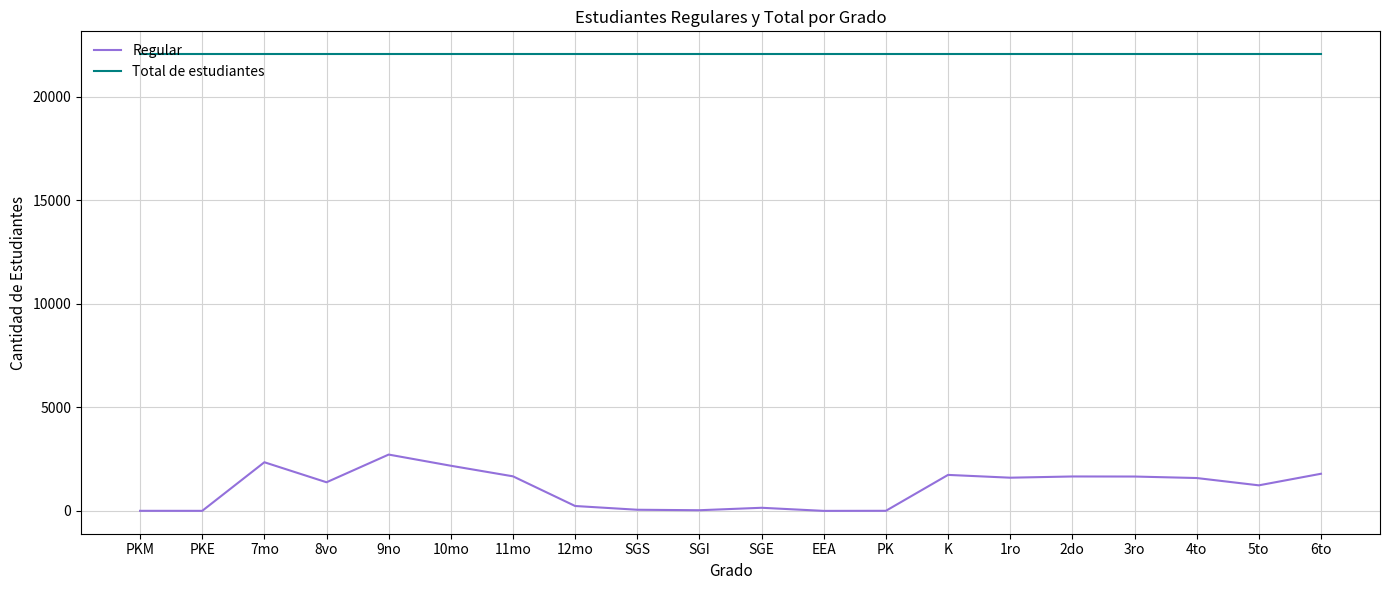

At which label does Regular first exceed 1587?

7mo